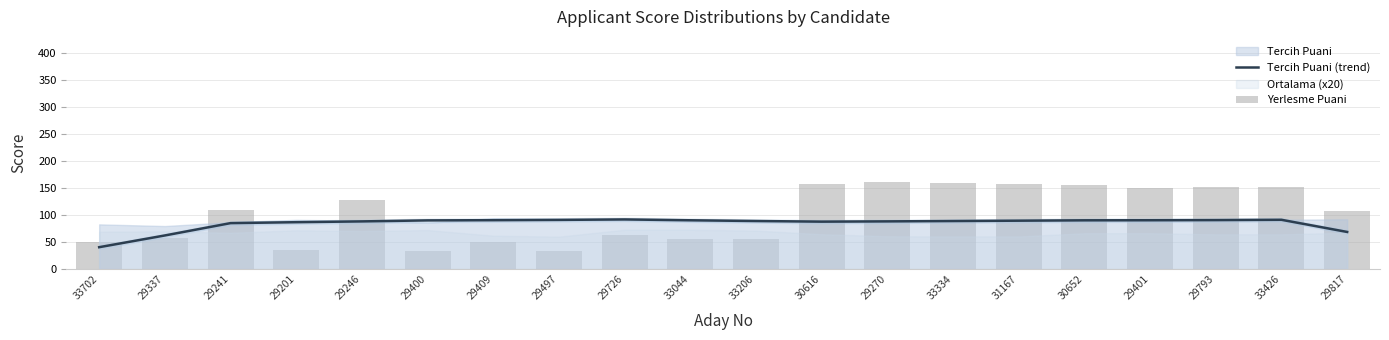

How many groups of bars are there?

20